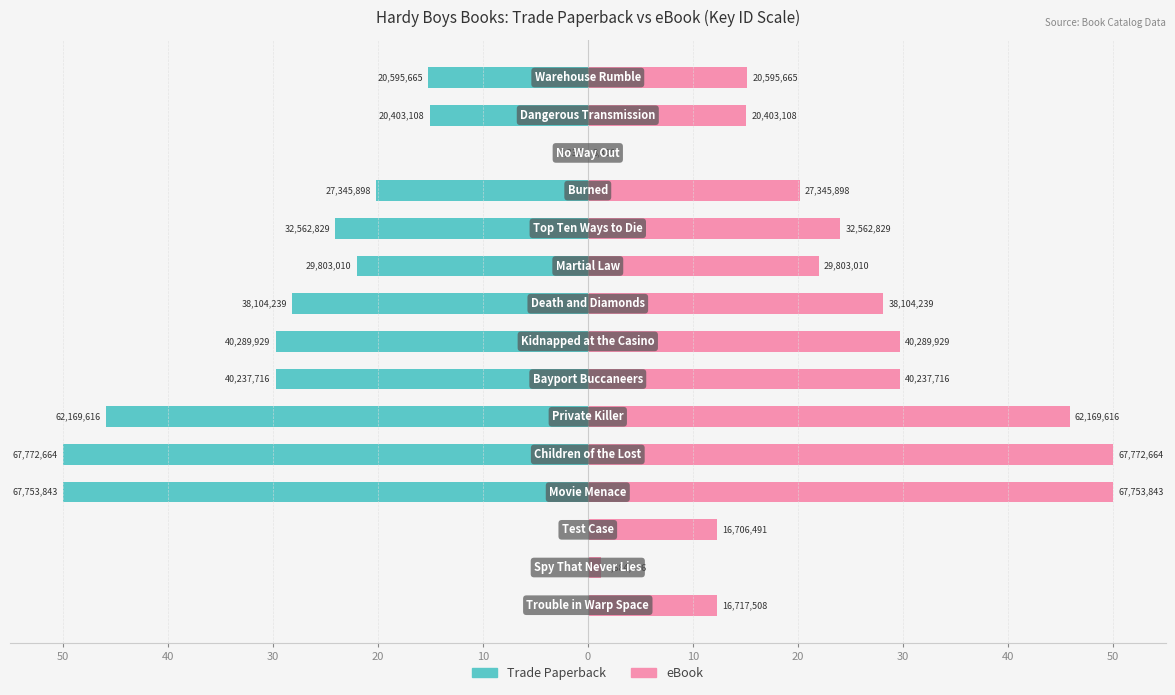

Reading left to right, list all the values displayed in this chart.

Trade Paperback: 0.0	0.0	0.0	-50.0	-50.0	-45.9	-29.7	-29.7	-28.1	-22.0	-24.0	-20.2	-0.0	-15.1	-15.2
eBook: 12.3	1.2	12.3	50.0	50.0	45.9	29.7	29.7	28.1	22.0	24.0	20.2	0.0	15.1	15.2